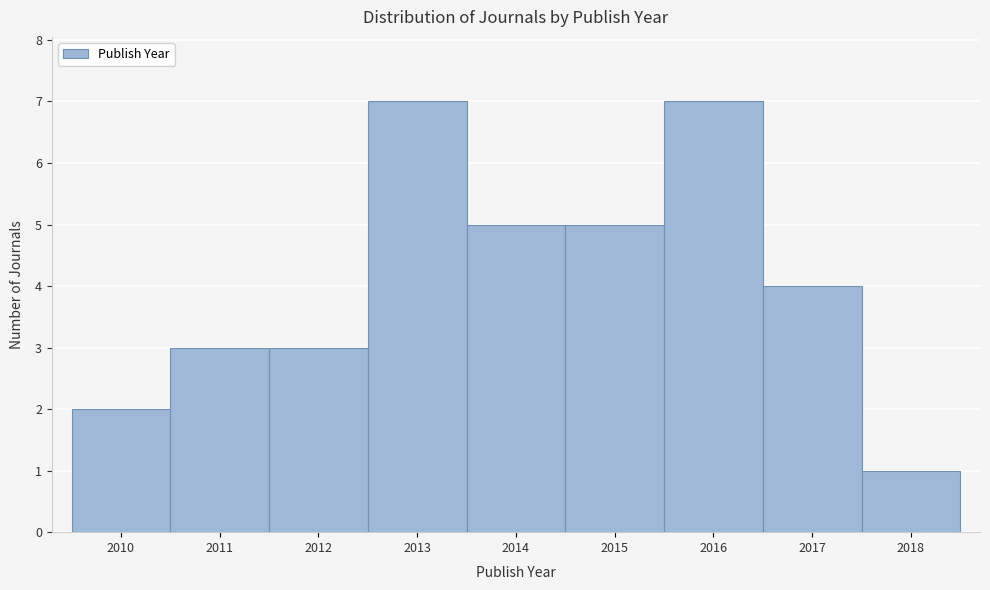

Reading left to right, transcribe this chart: for each bar, give the range it covers on the x-axis and its height. The values are not printed on the chart, so give them approximately, as read against the axis.

2009.5 to 2010.5: 2
2010.5 to 2011.5: 3
2011.5 to 2012.5: 3
2012.5 to 2013.5: 7
2013.5 to 2014.5: 5
2014.5 to 2015.5: 5
2015.5 to 2016.5: 7
2016.5 to 2017.5: 4
2017.5 to 2018.5: 1